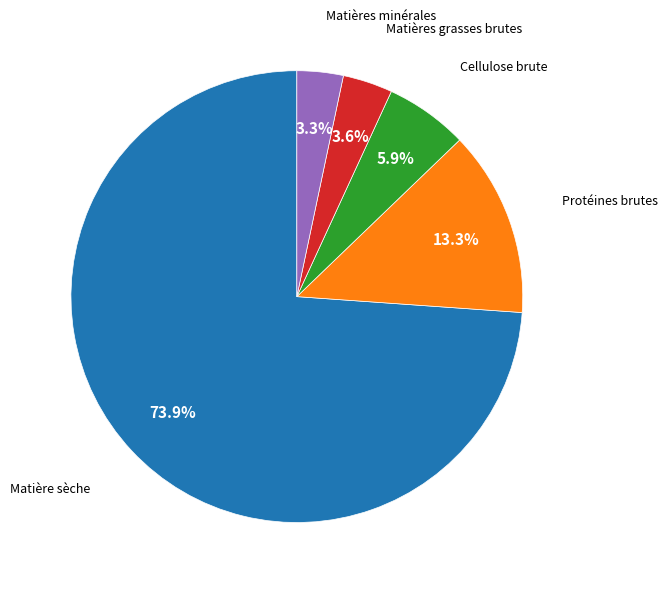

Does any single category account for the majority?

Yes